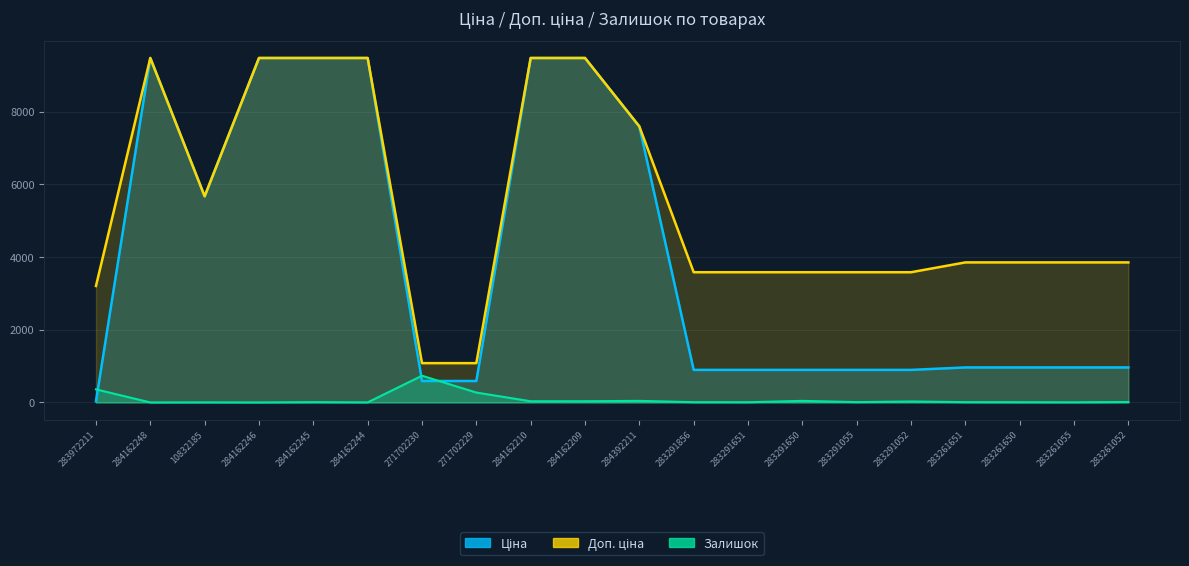

The Ціна series shows 517.4 at 283261055. True or false?

False